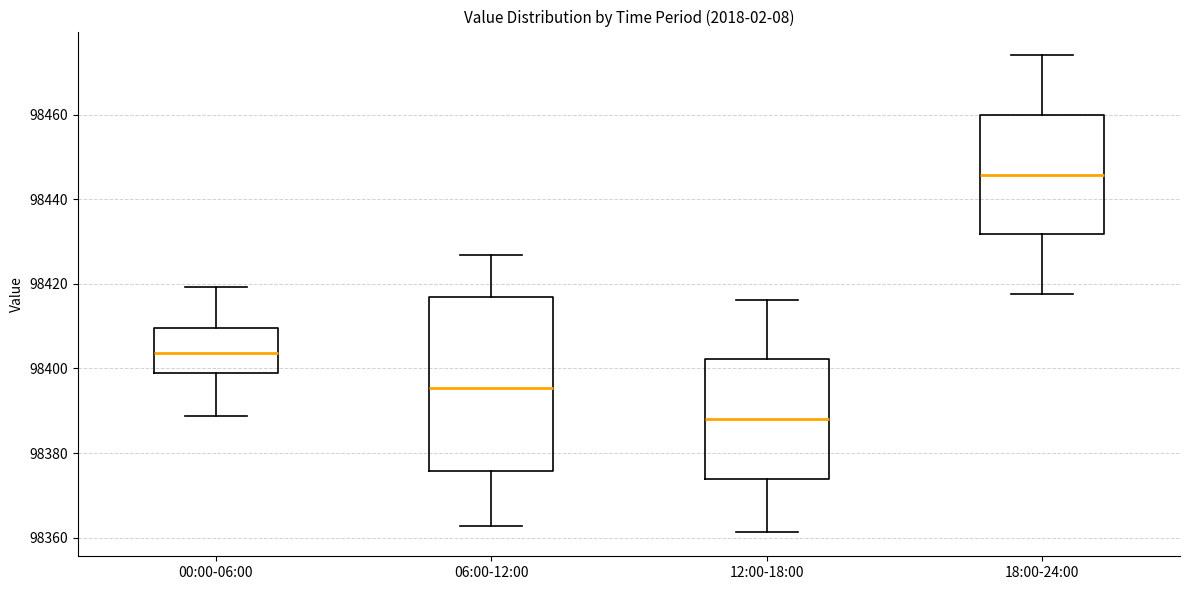

Reading left to right, transcribe this box plot: for each box, give where its median line is, the range the box spans, and where its two whiskers end, as read against the y-axis. The values are not printed on the chart, so give them approximately, as read against the axis.

00:00-06:00: median 98404, box 98398 to 98410, whiskers 98388 to 98420
06:00-12:00: median 98396, box 98376 to 98416, whiskers 98362 to 98426
12:00-18:00: median 98388, box 98374 to 98402, whiskers 98362 to 98416
18:00-24:00: median 98446, box 98432 to 98460, whiskers 98418 to 98474